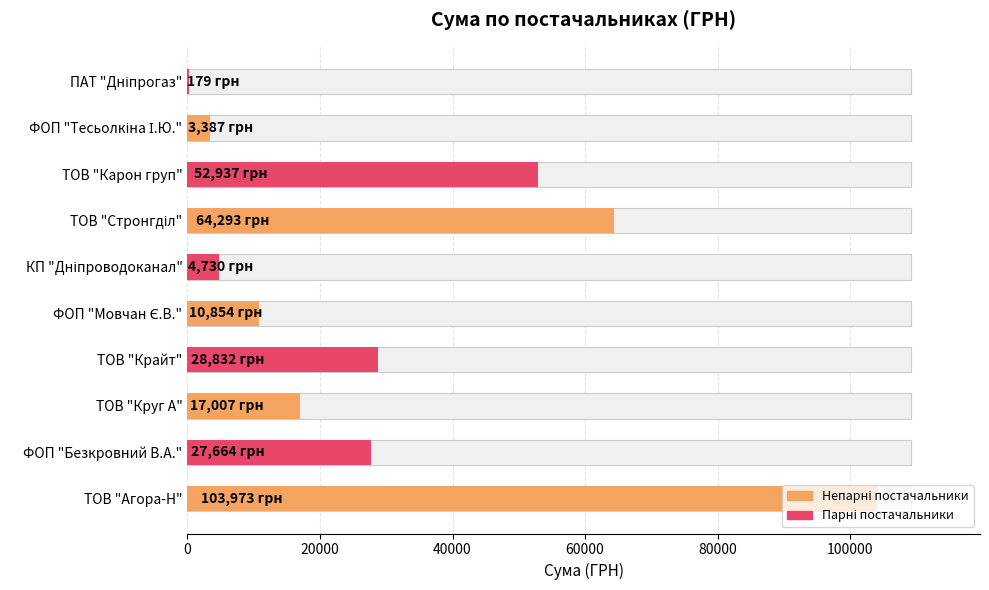

What position from the right is ТОВ "Карон груп"?

3